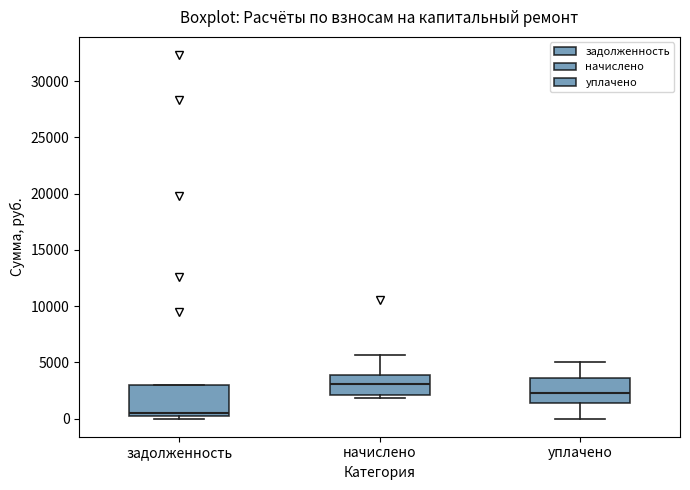

Which box's median line is the lowest?

задолженность